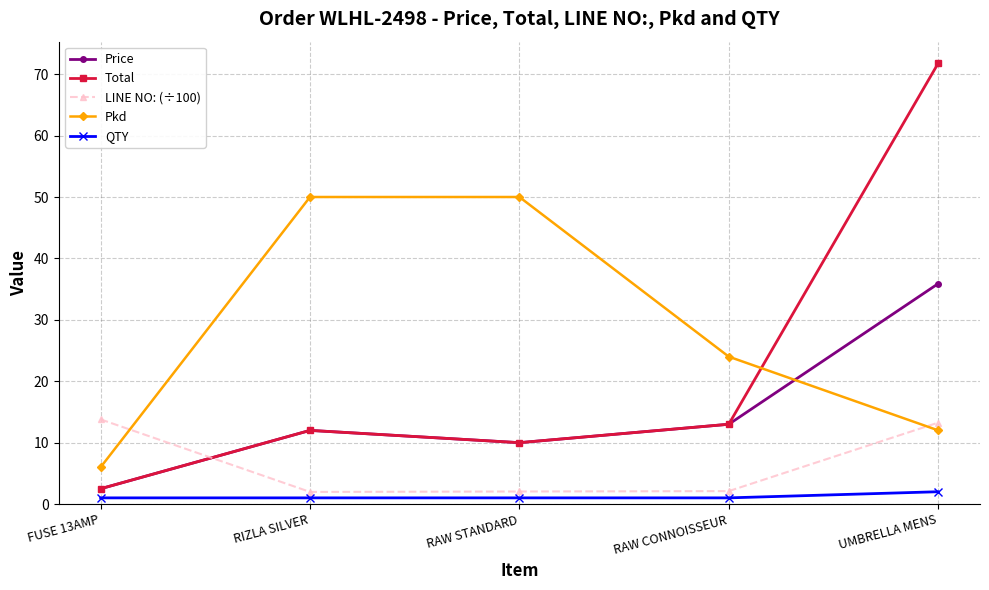

What is the highest value of the Price series?

35.9